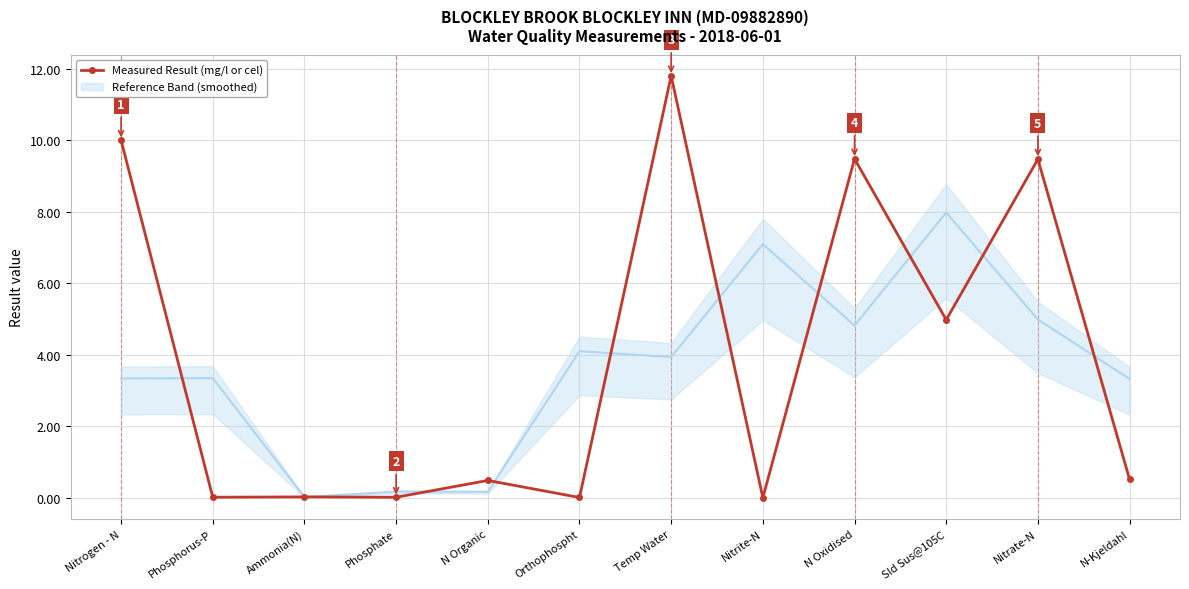

Rank the categories by value from lowest to highest.

Nitrite-N, Orthophospht, Phosphate, Phosphorus-P, Ammonia(N), N Organic, N-Kjeldahl, Sld Sus@105C, Nitrate-N, N Oxidised, Nitrogen - N, Temp Water